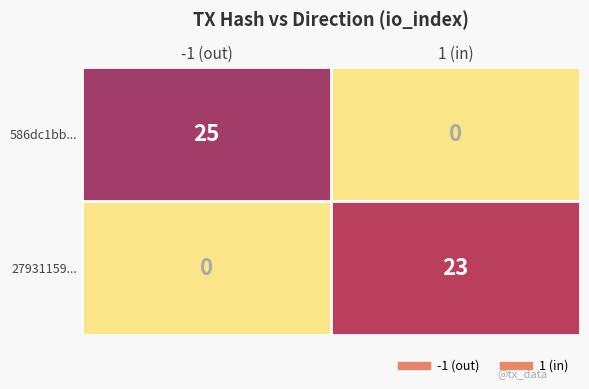

Is it true that 586dc1bb... equals 45 at -1 (out)?

False